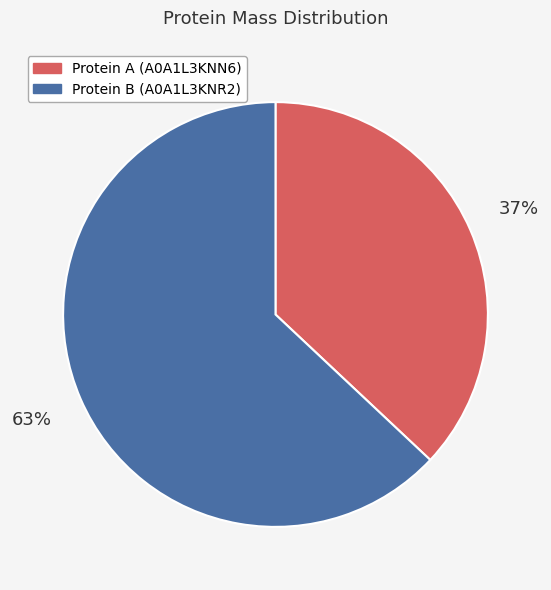

Is there any slice that represents more than half of the pie?

Yes